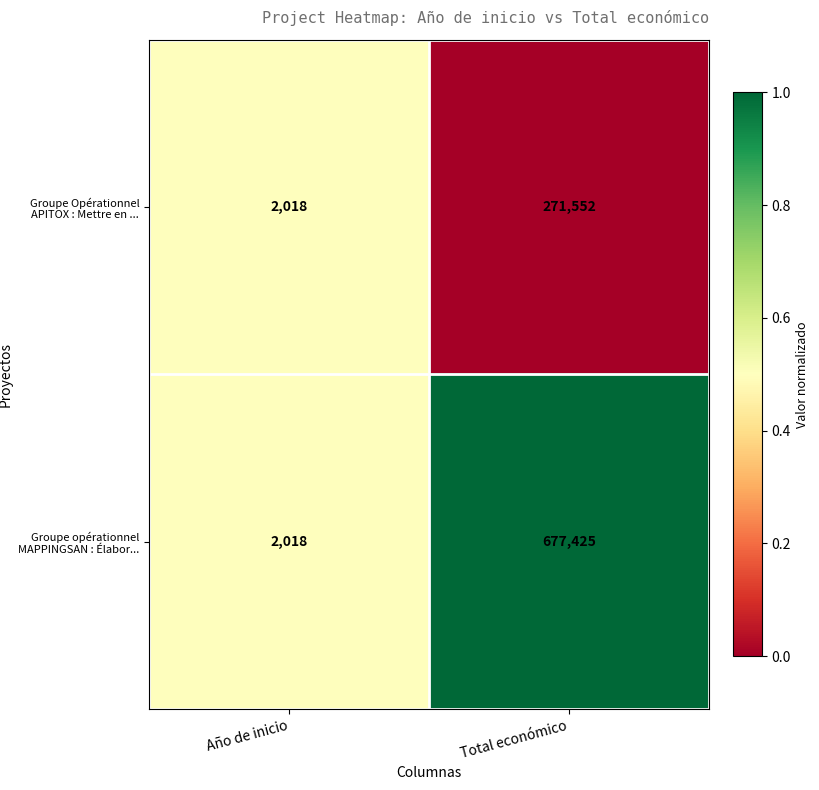

At which category does the chart reach its minimum across all series?

Año de inicio